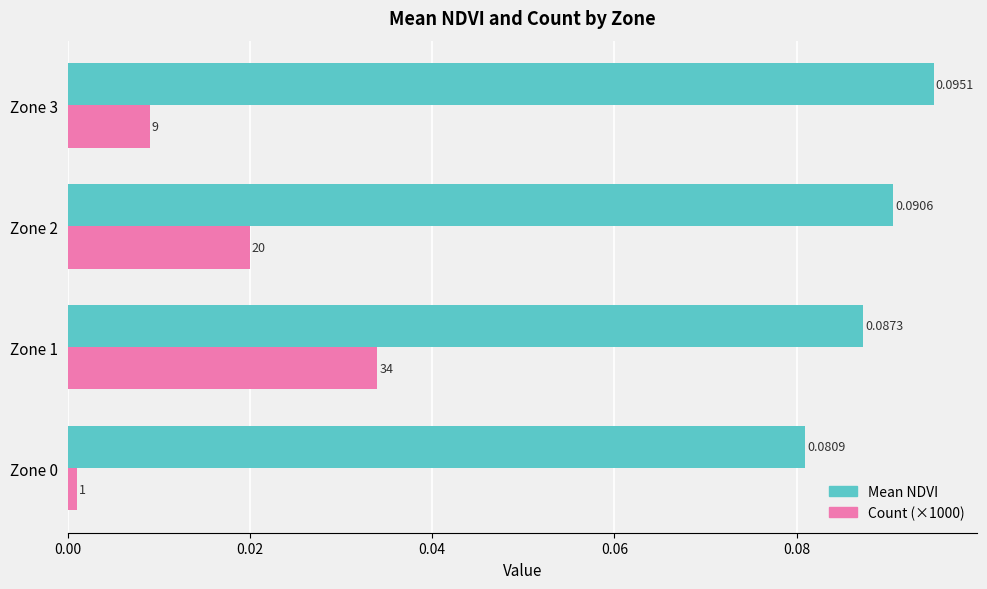

Rank the series by their maximum value, from highest to lowest.

Mean NDVI, Count (×1000)